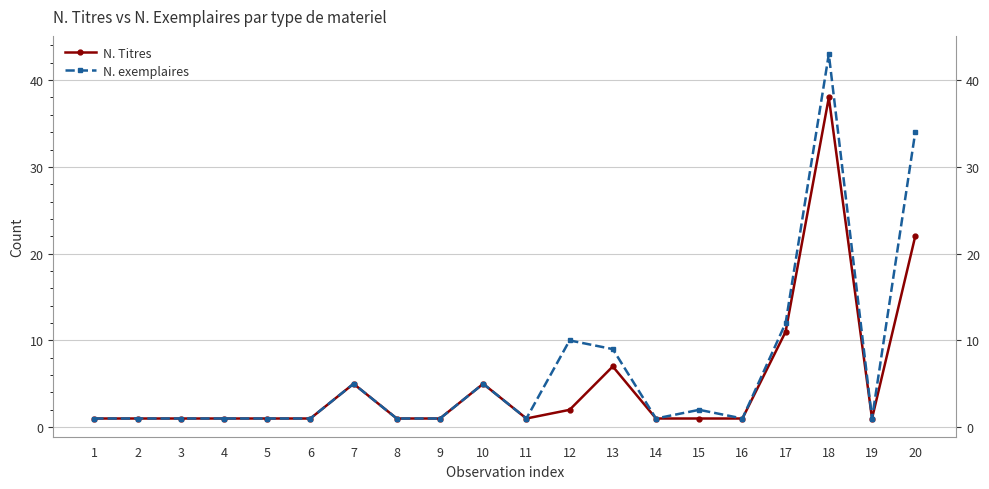

True or false: N. exemplaires and N. Titres cross at least once.

False